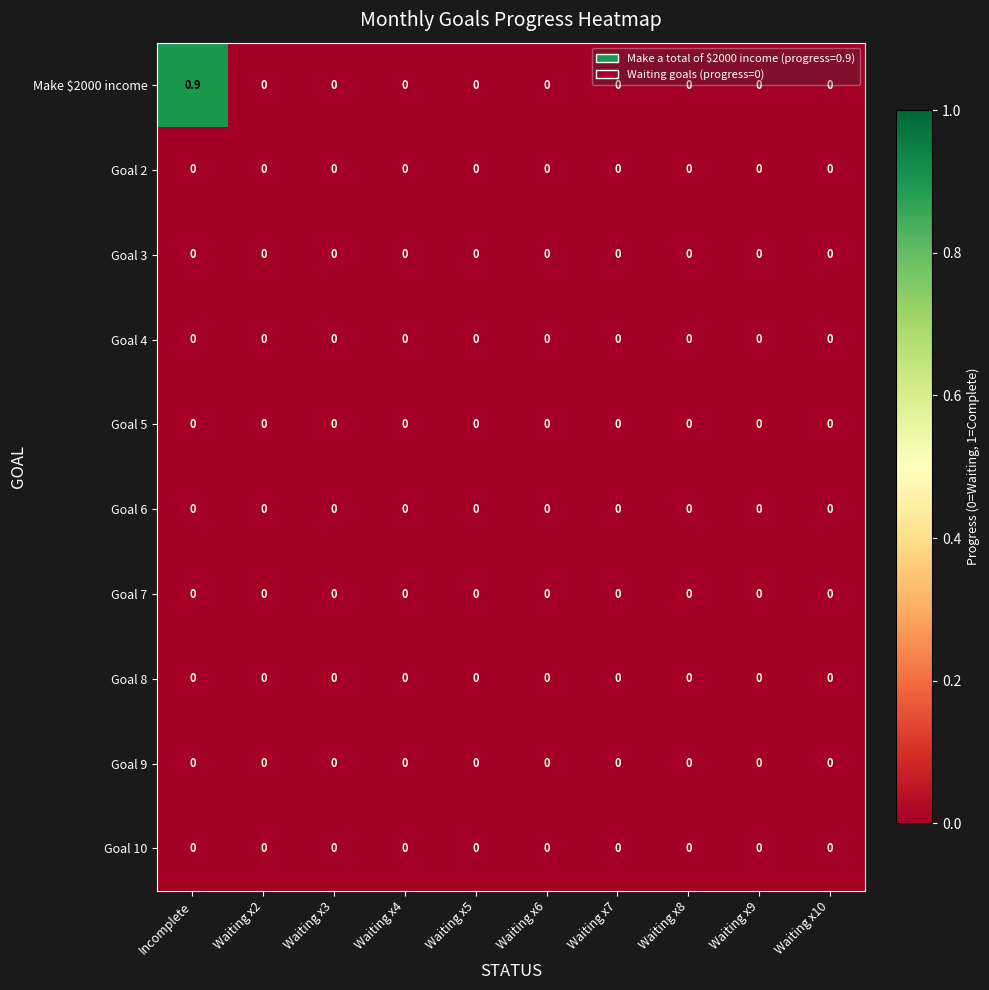

Which label corresponds to the largest value in the chart?

Incomplete